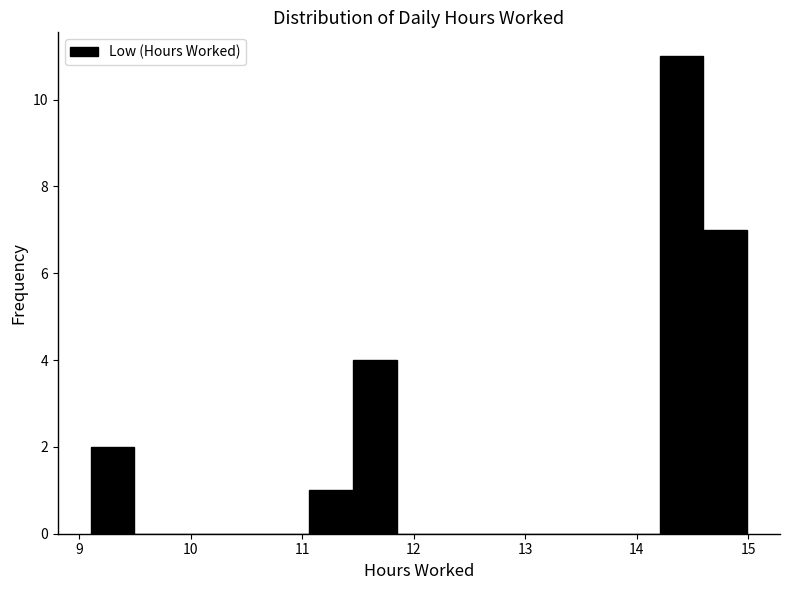

Around what value on the x-axis is the tallest bar? Give the approximate position of its centre, as read against the axis.

14.4